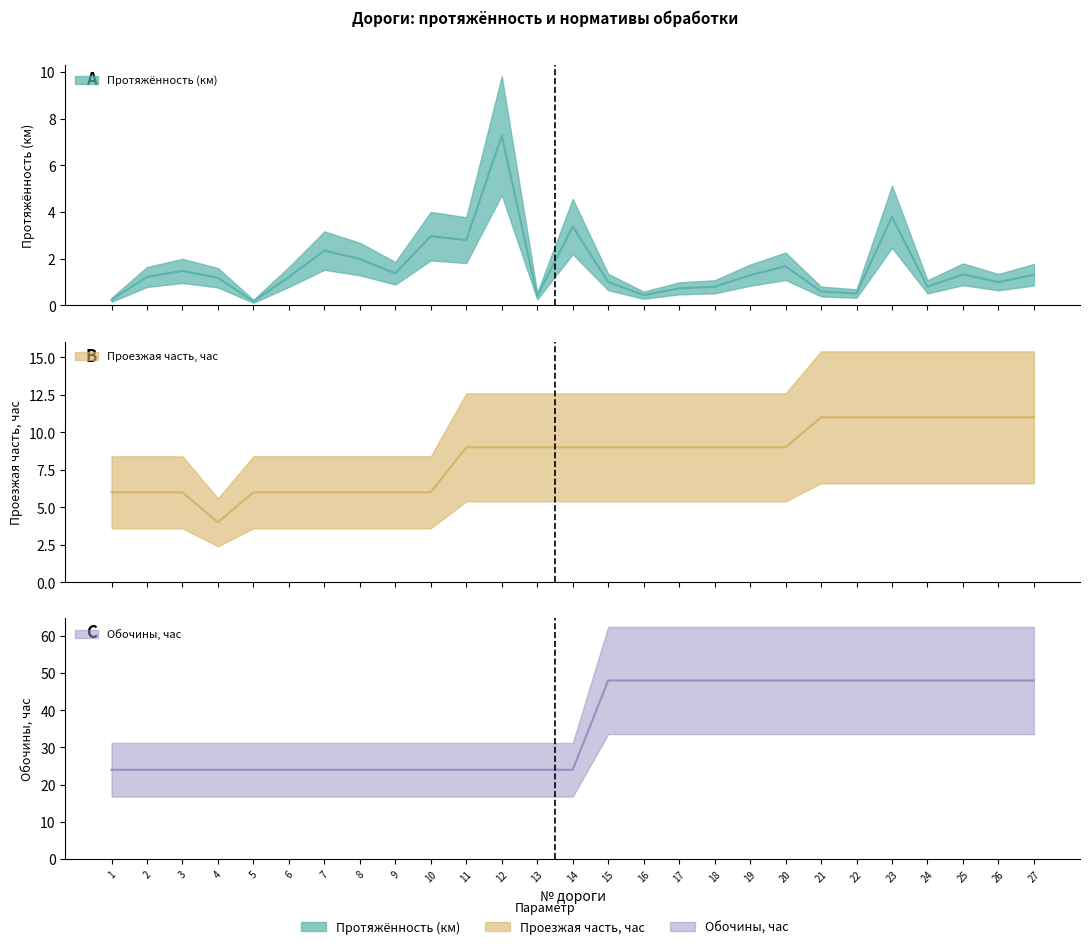

What is the sum of the Протяжённость (км) values at 11 and 25?

4.1